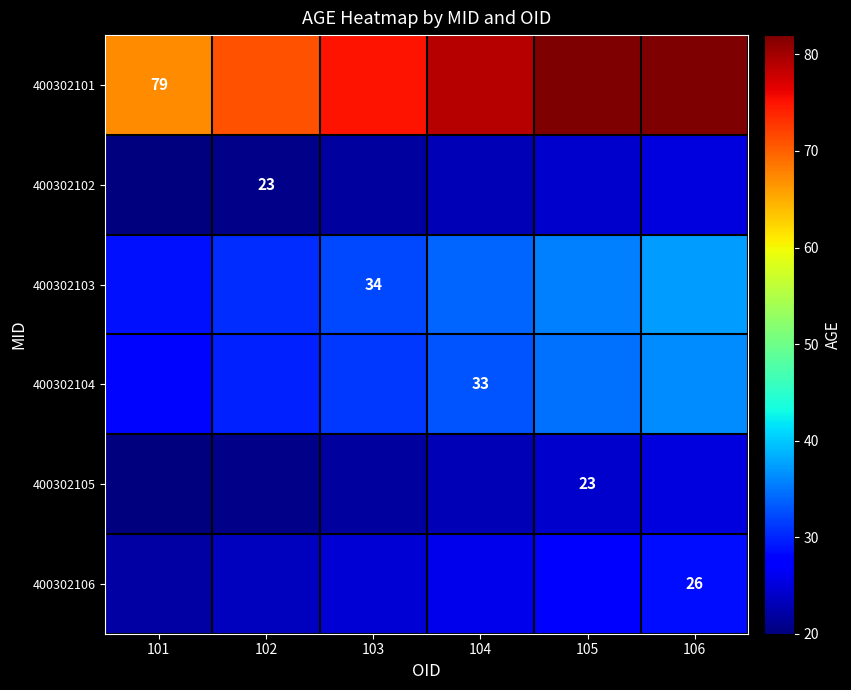

Which has a higher value, 102 or 104?

104